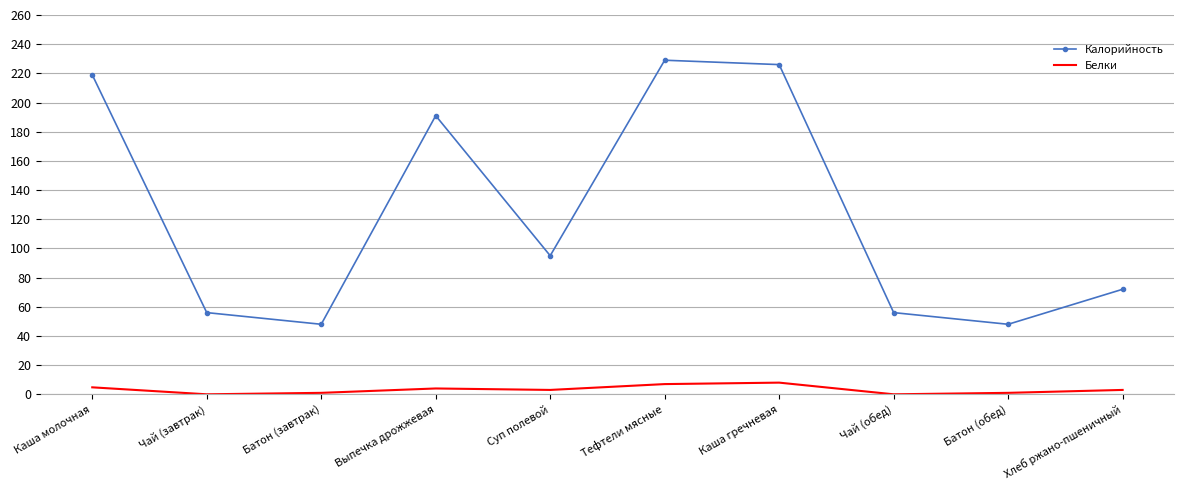

Which series has the widest spread of values?

Калорийность